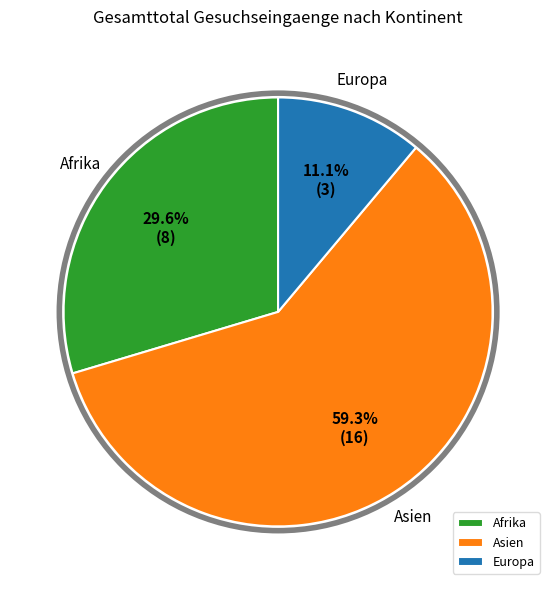

Rank the categories by value from highest to lowest.

Asien, Afrika, Europa